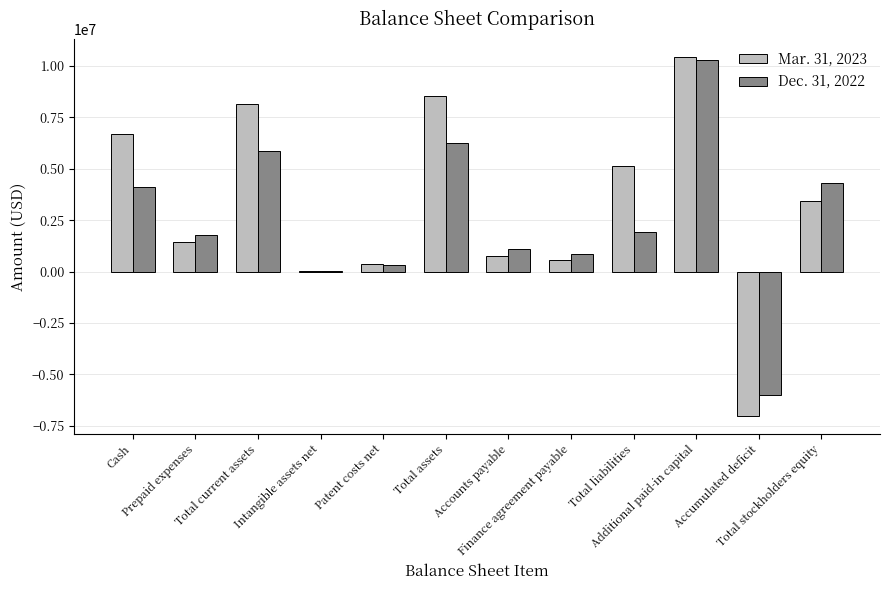

What is the maximum value shown in the chart?

10446183